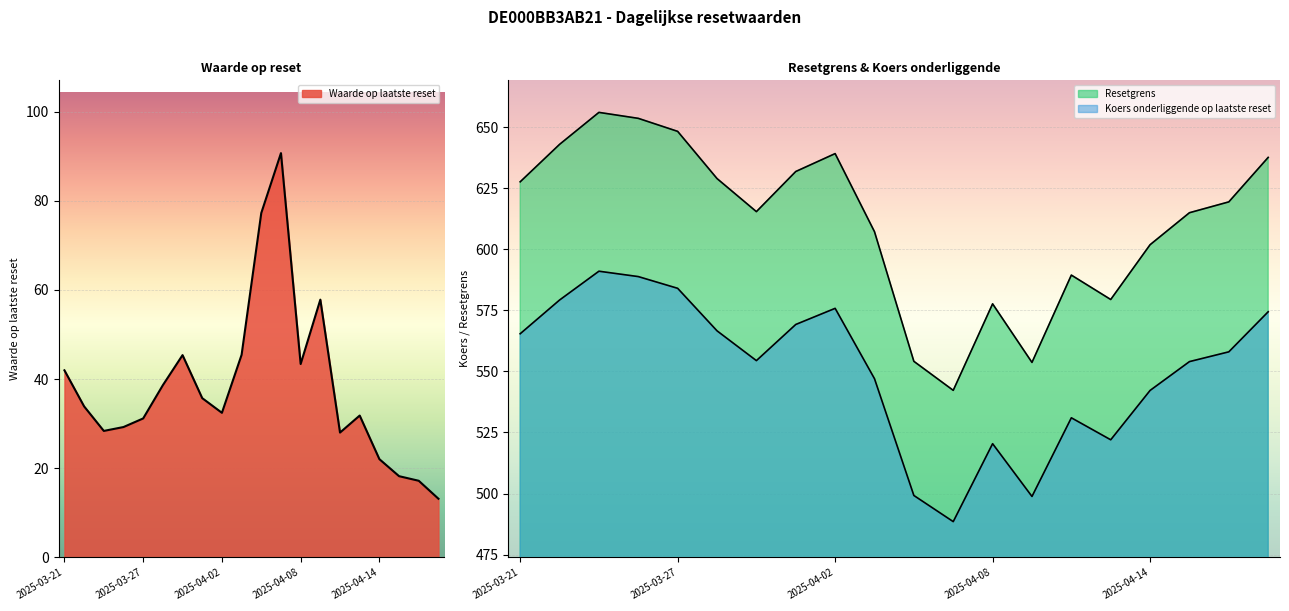

Rank the series at 2025-04-03 from highest to lowest value.

Resetgrens, Koers onderliggende op laatste reset, Waarde op laatste reset